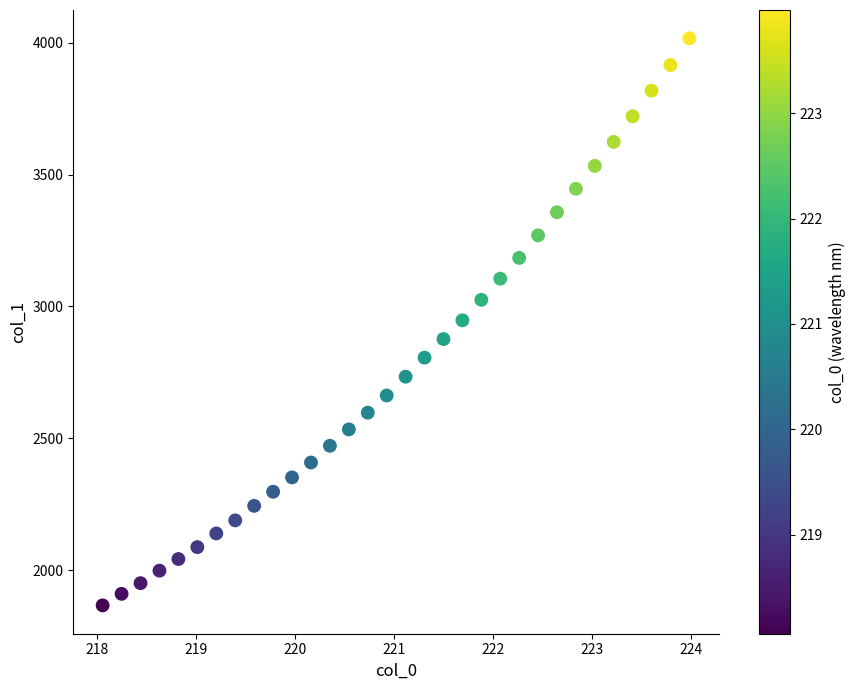

What is the range of Y values (max minus min)?

2149.7